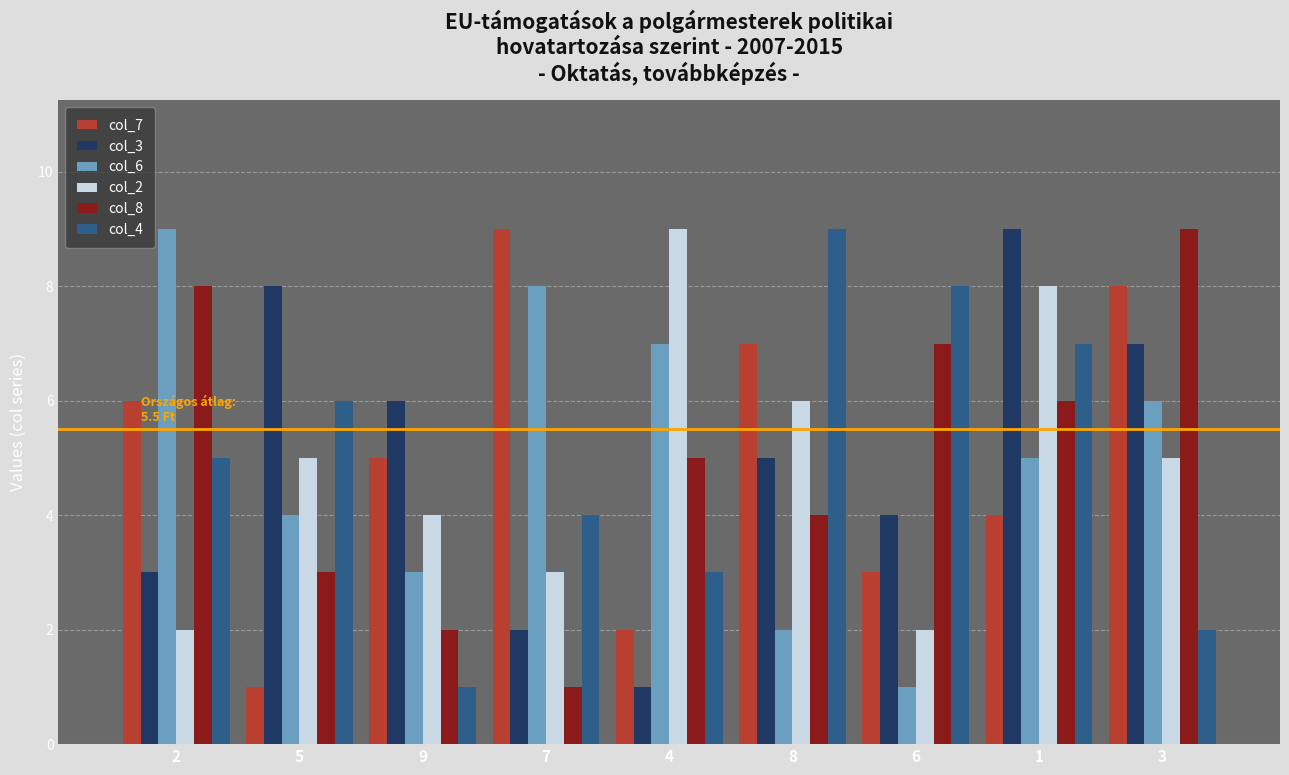

What is the lowest value of the col_7 series?

1